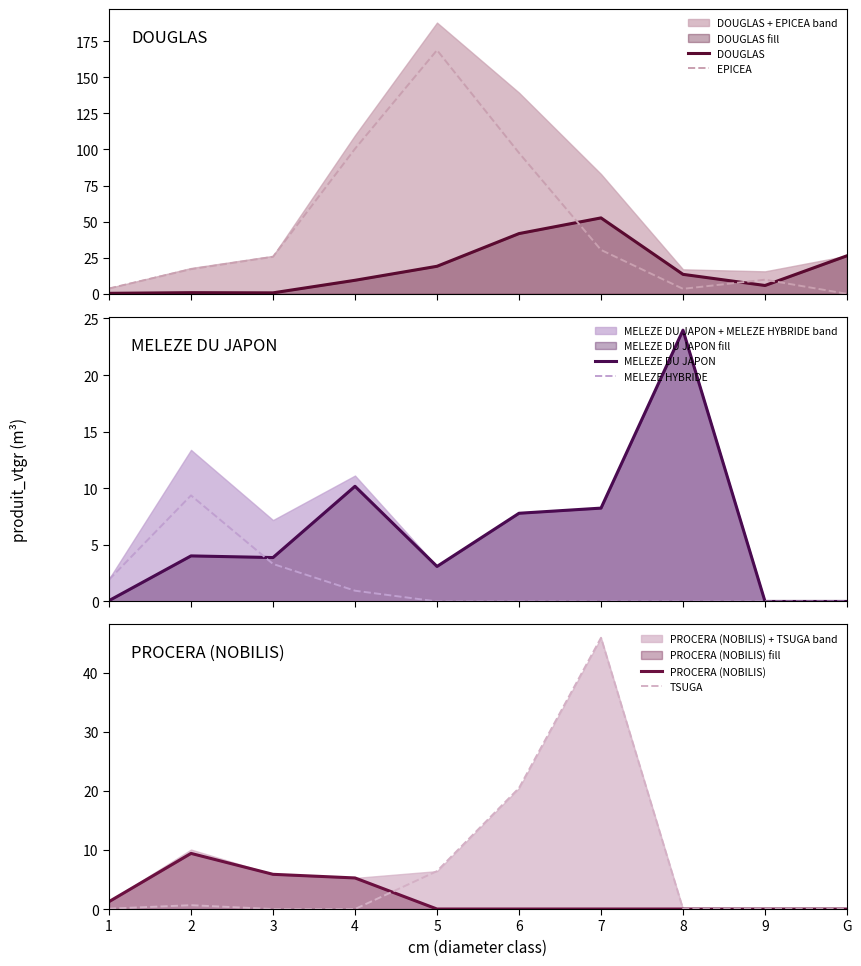

How many times do MELEZE DU JAPON and PROCERA (NOBILIS) cross each other?

1